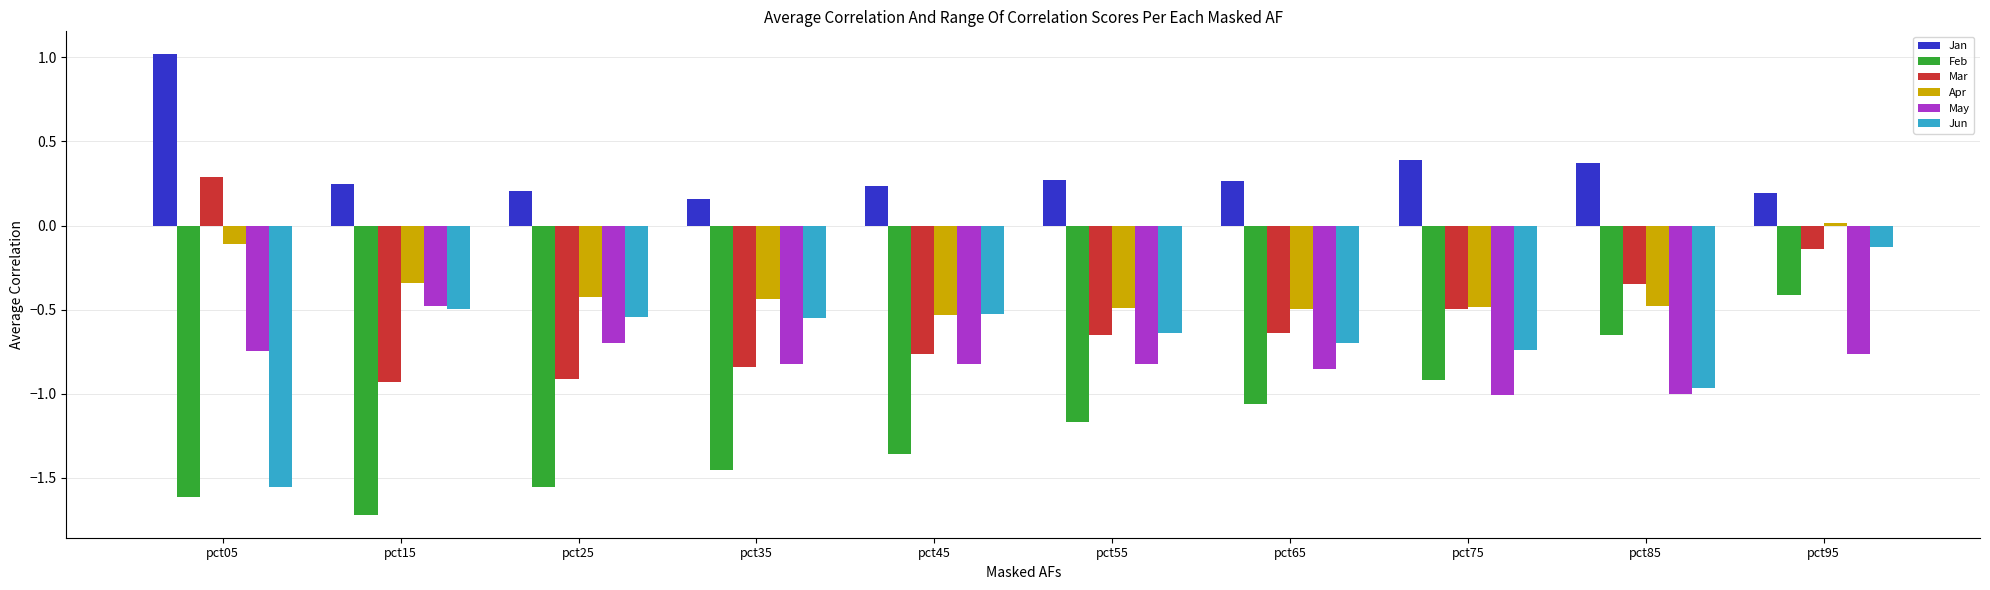

What is the difference between the highest and lowest values at pct15?

2.0